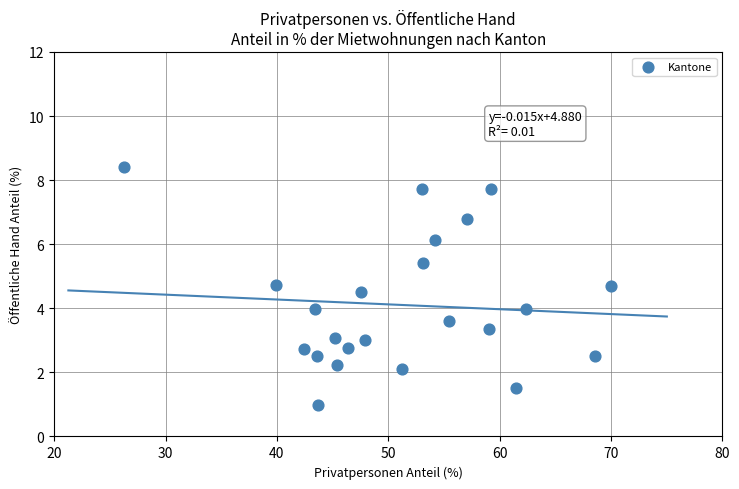

What is the range of X values (max minus min)?

43.8